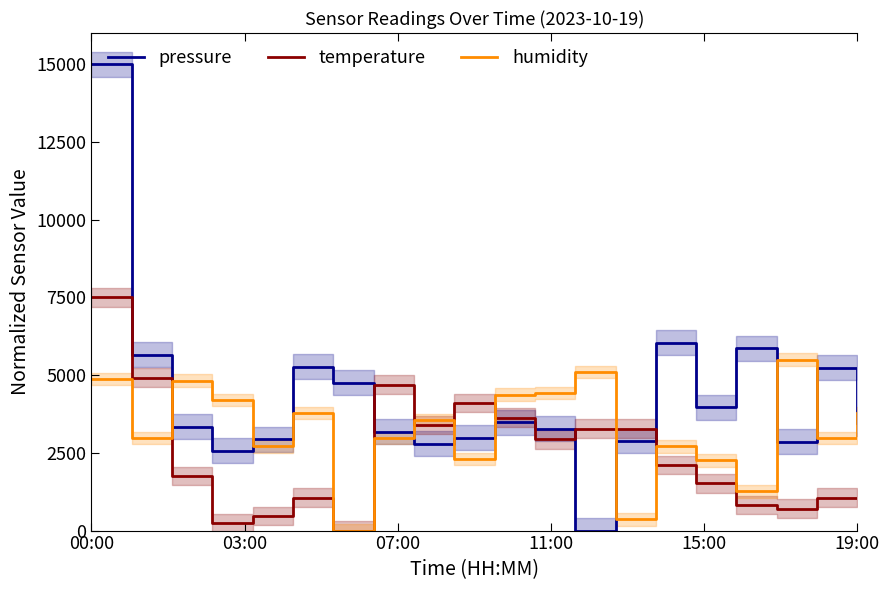

How many interior local peaks does the humidity series have?

6